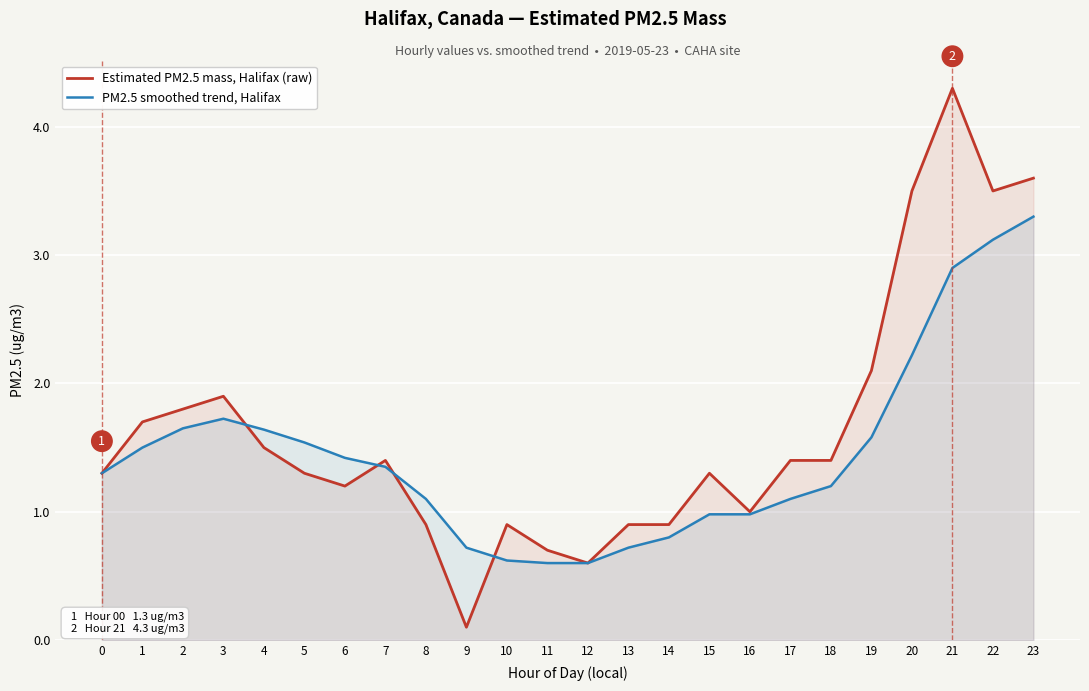

The value of PM2.5 smoothed trend, Halifax at 14 is 0.8. True or false?

True